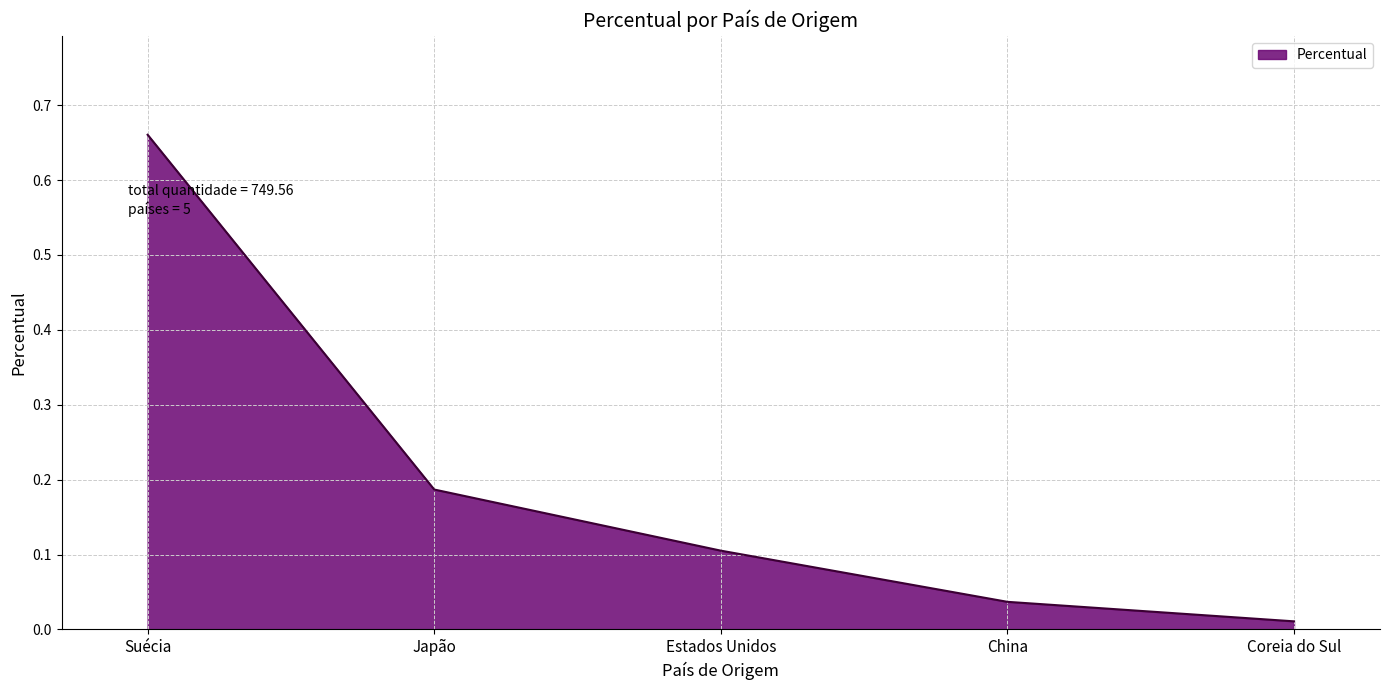

Rank the categories by value from lowest to highest.

Coreia do Sul, China, Estados Unidos, Japão, Suécia